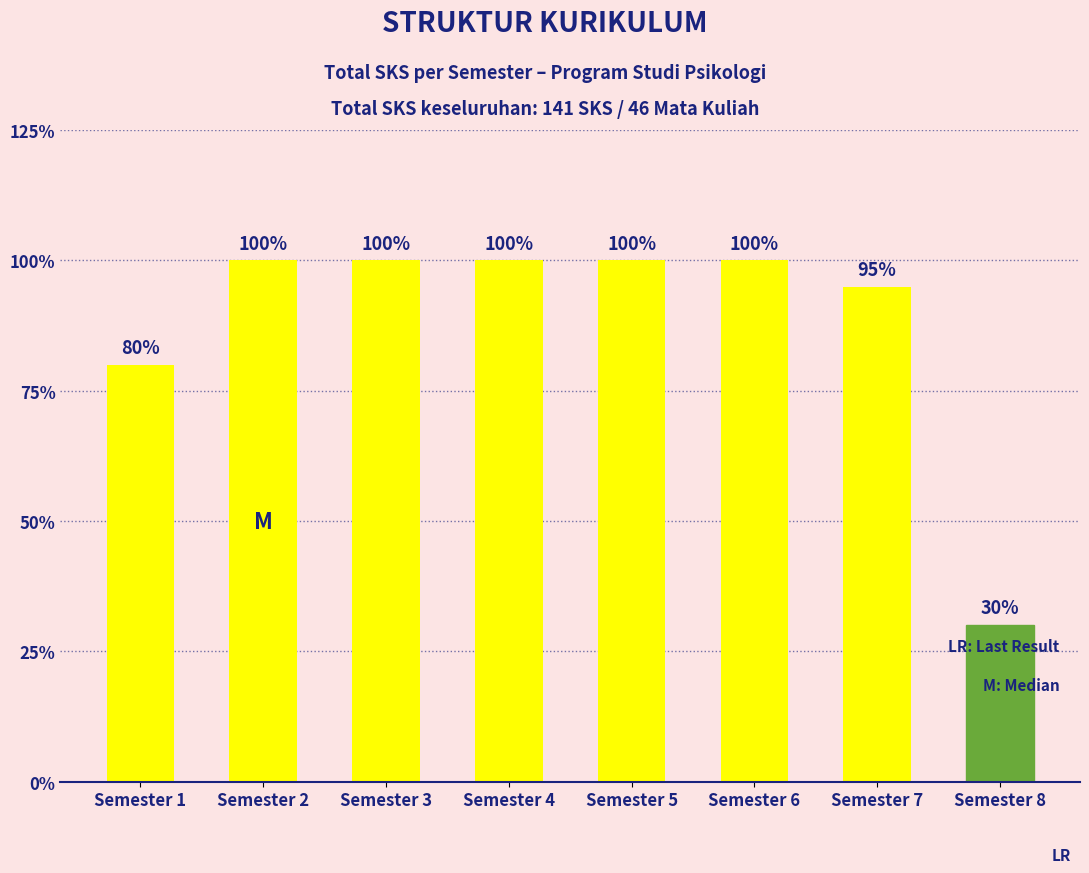

Does the chart contain any negative values?

No